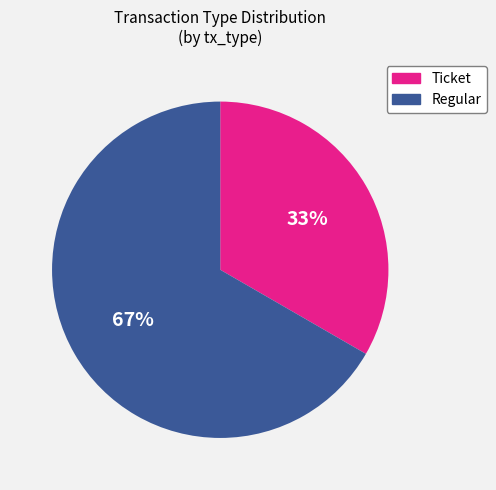

Count the number of slices in the pie.

2